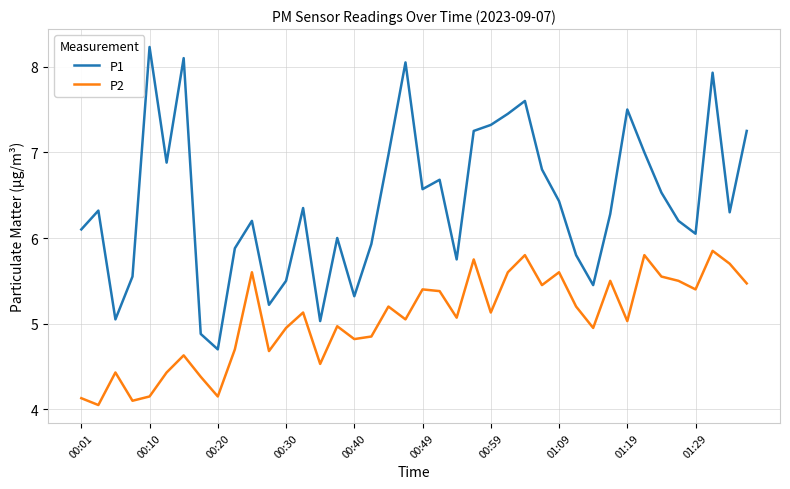

List the series in order of their overall mean, lowest first.

P2, P1